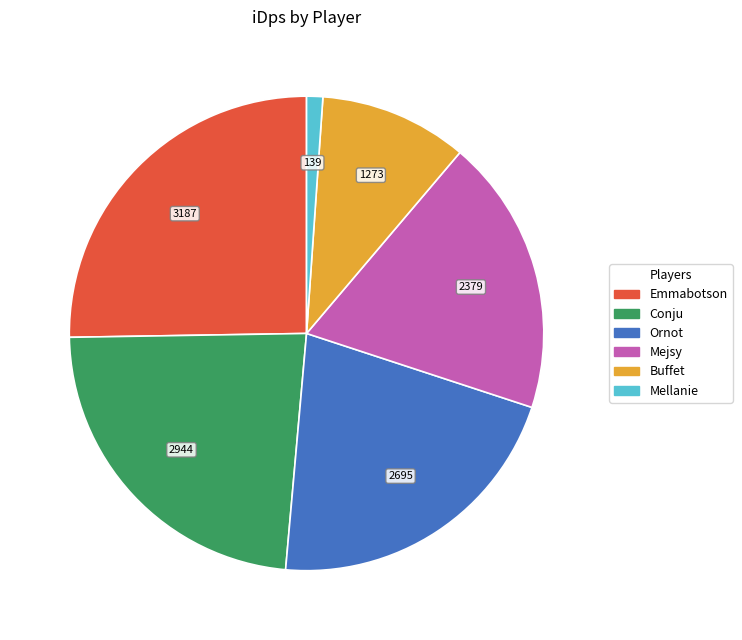

Do Ornot and Emmabotson together represent more than half of the pie?

No